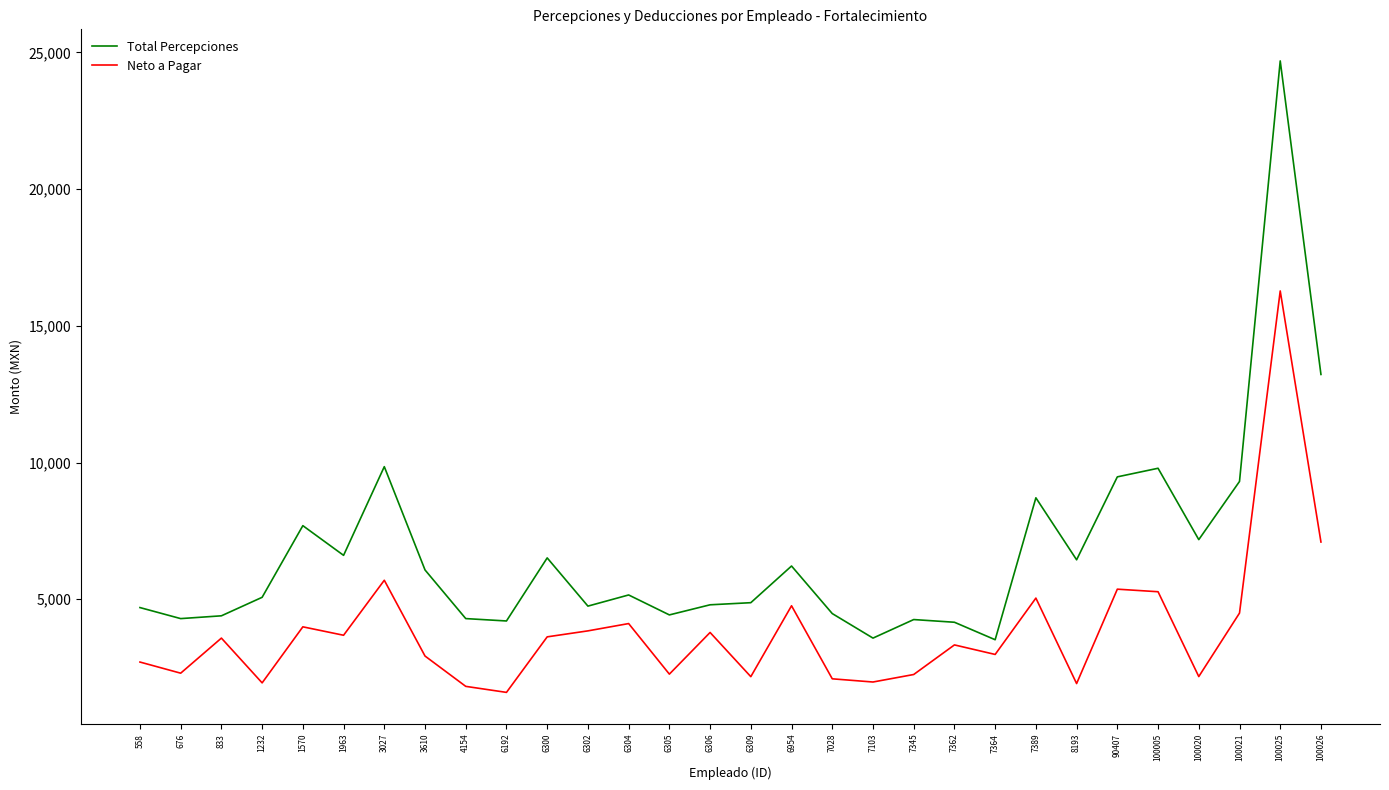

What is the sum of all Total Percepciones values?

202709.4